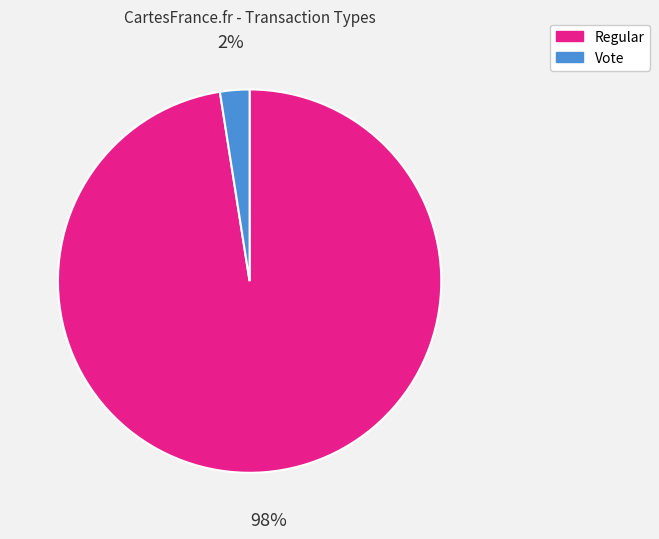

How many slices are in this pie chart?

2